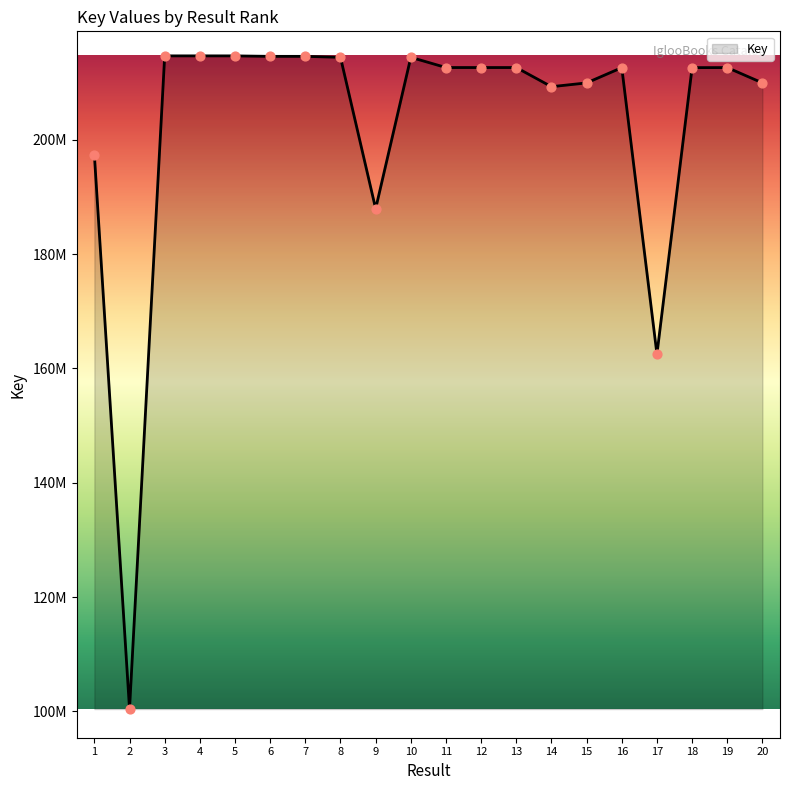

Is this an area chart (filled region under the line)?

Yes